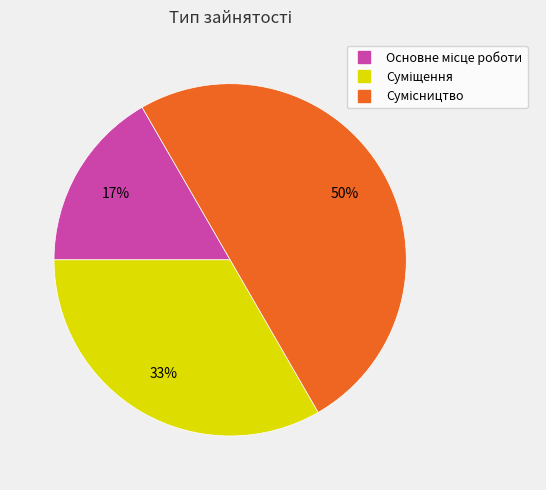

To the nearest percent, what is the difference between the largest and smallest slice percentages?

33%